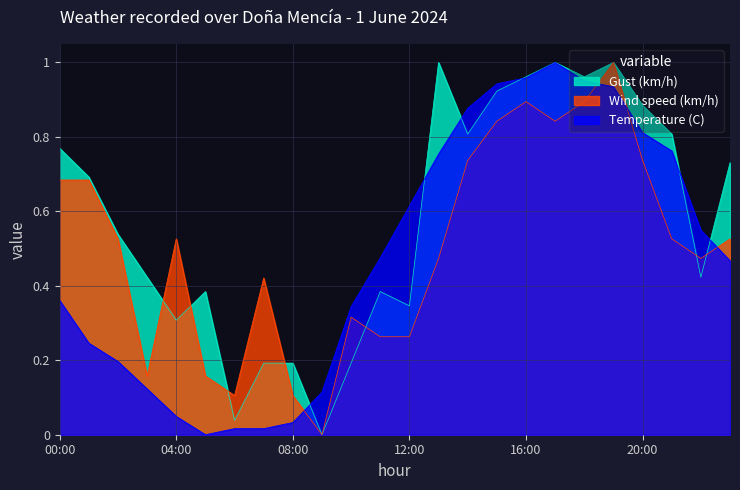

What are all the series names shown in the legend?

Gust (km/h), Wind speed (km/h), Temperature (C)